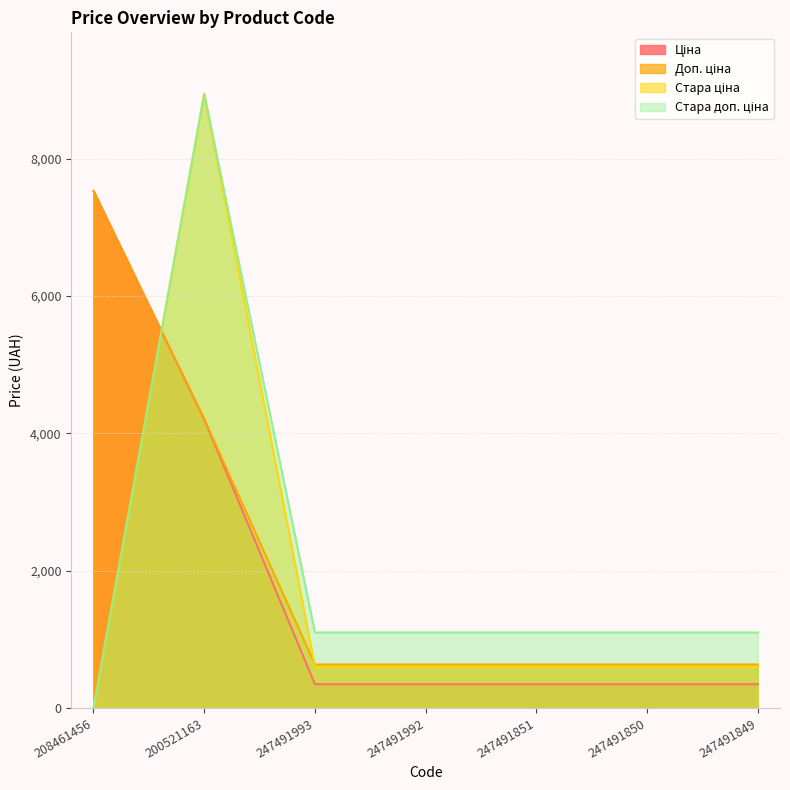

How many values in the Стара ціна series are below 599?

1